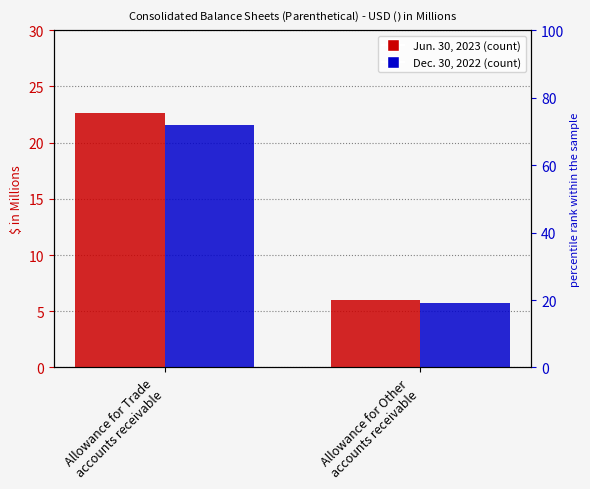

What is the minimum value for Jun. 30, 2023?

6.0